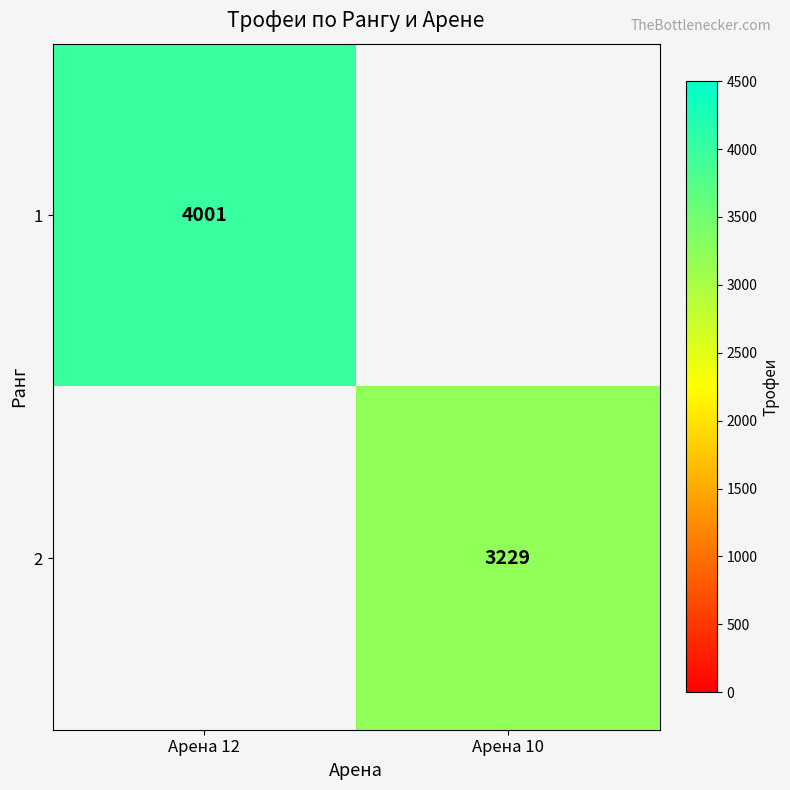

Which label corresponds to the smallest value in the chart?

Арена 10